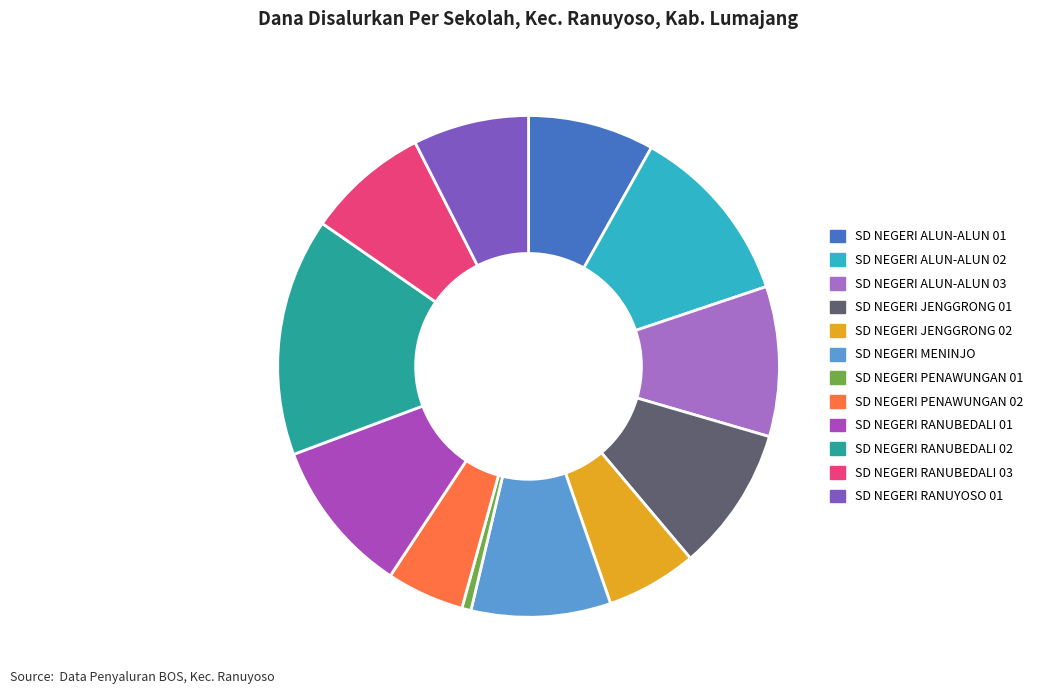

Is it true that SD NEGERI MENINJO is 1% of the pie?

False